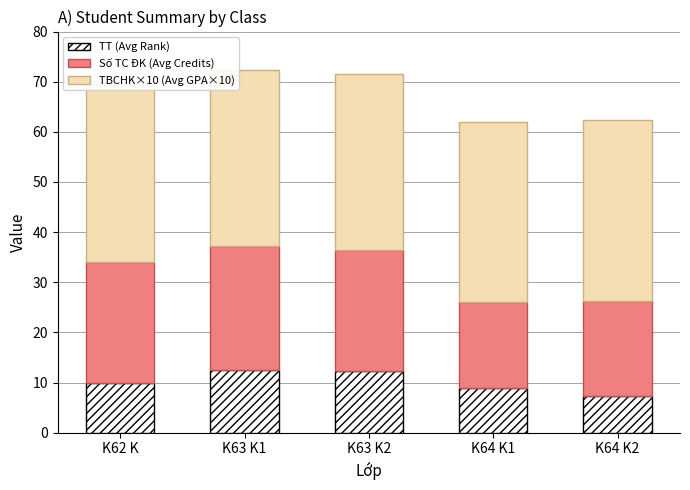

What is the total value across all series at K63 K2?

71.6